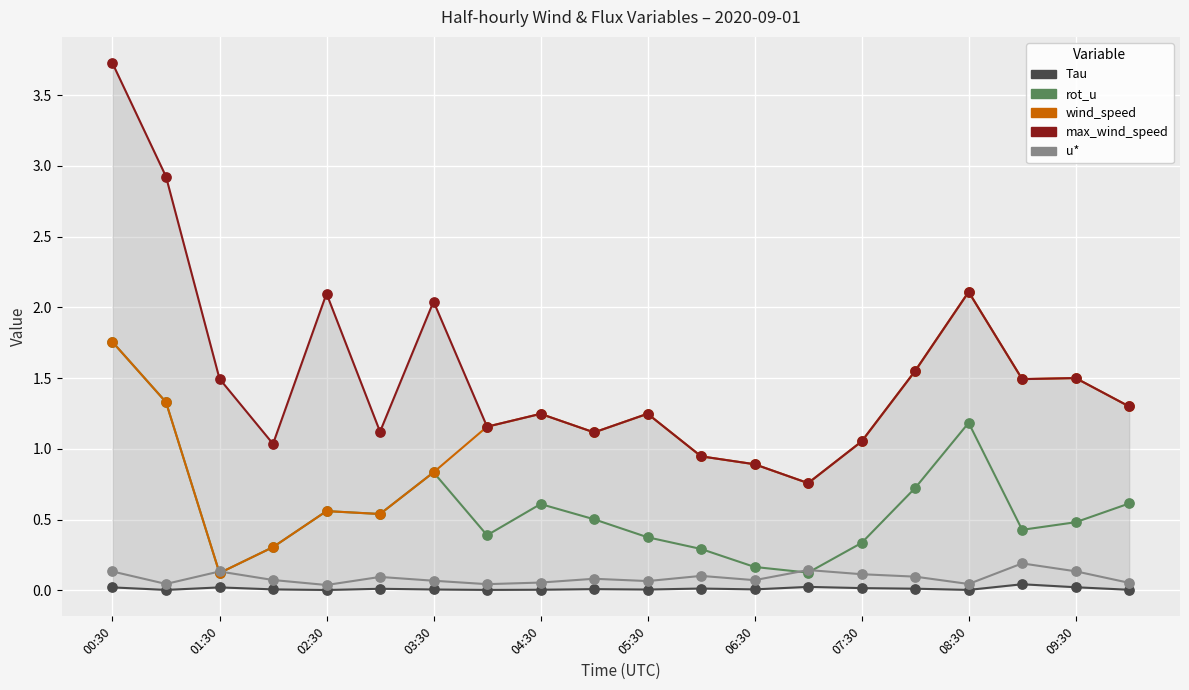

Is the value of Tau at 15 greater than the value of wind_speed at 14?

No